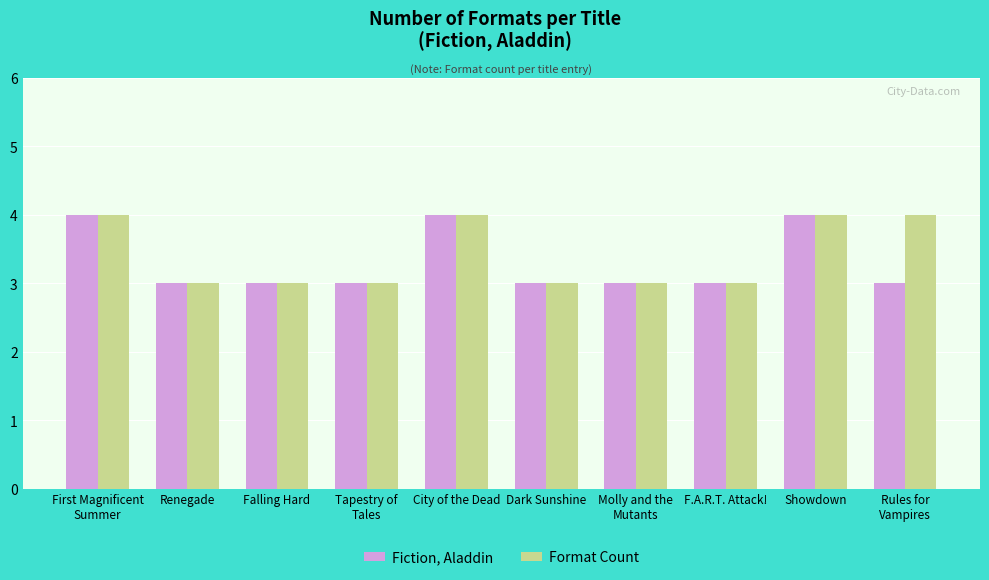

True or false: Fiction, Aladdin has a value of 1 at Dark Sunshine.

False